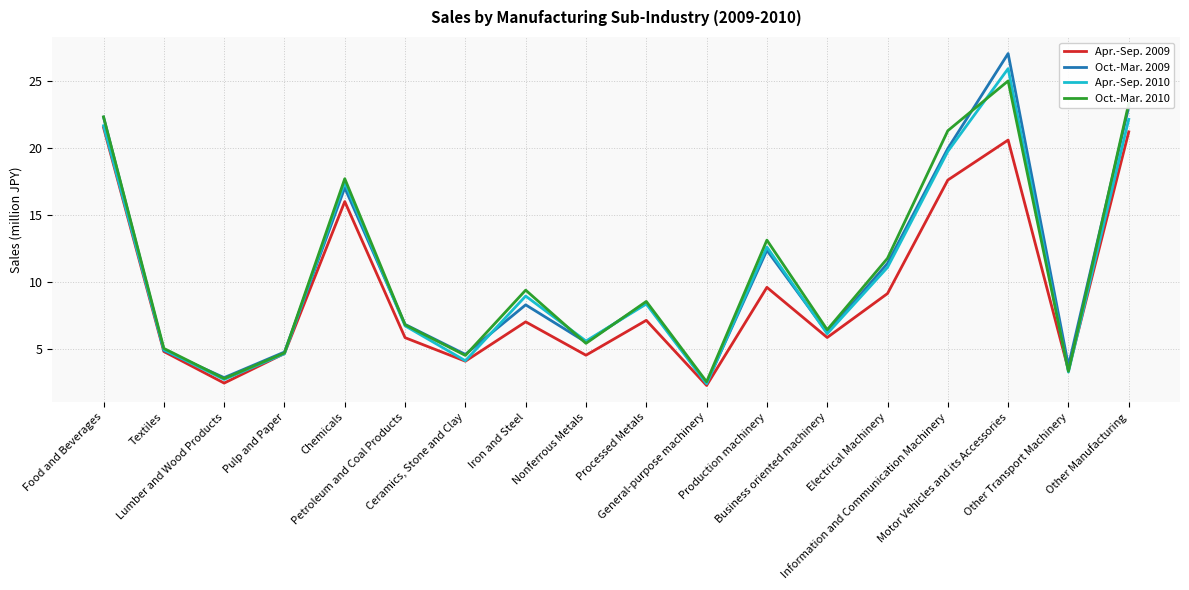

What is the difference between the maximum and minimum values in the Apr.-Sep. 2010 series?

23.5